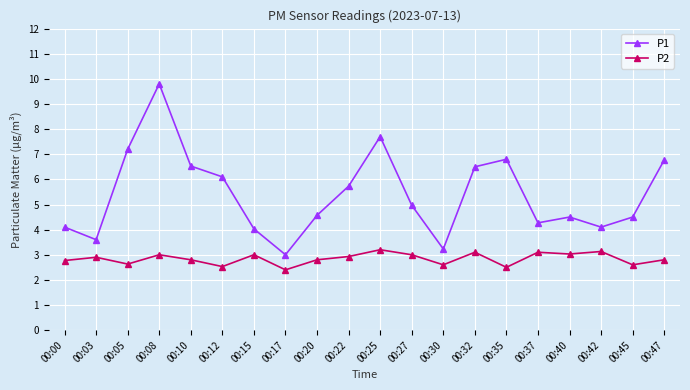

List the series in order of their peak value, highest first.

P1, P2